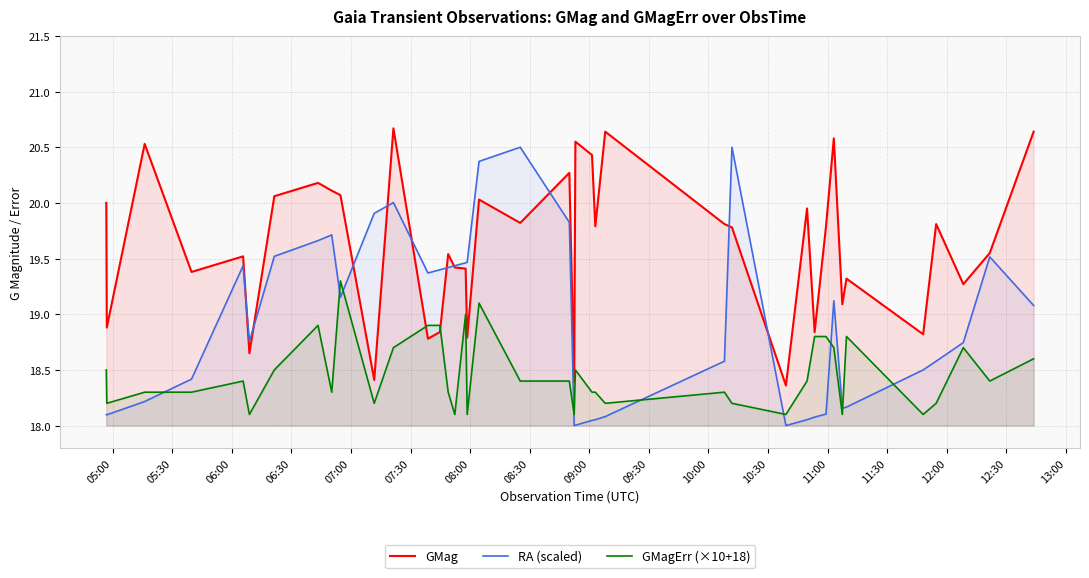

Rank the series by their maximum value, from highest to lowest.

GMag, RA (scaled), GMagErr (×10+18)